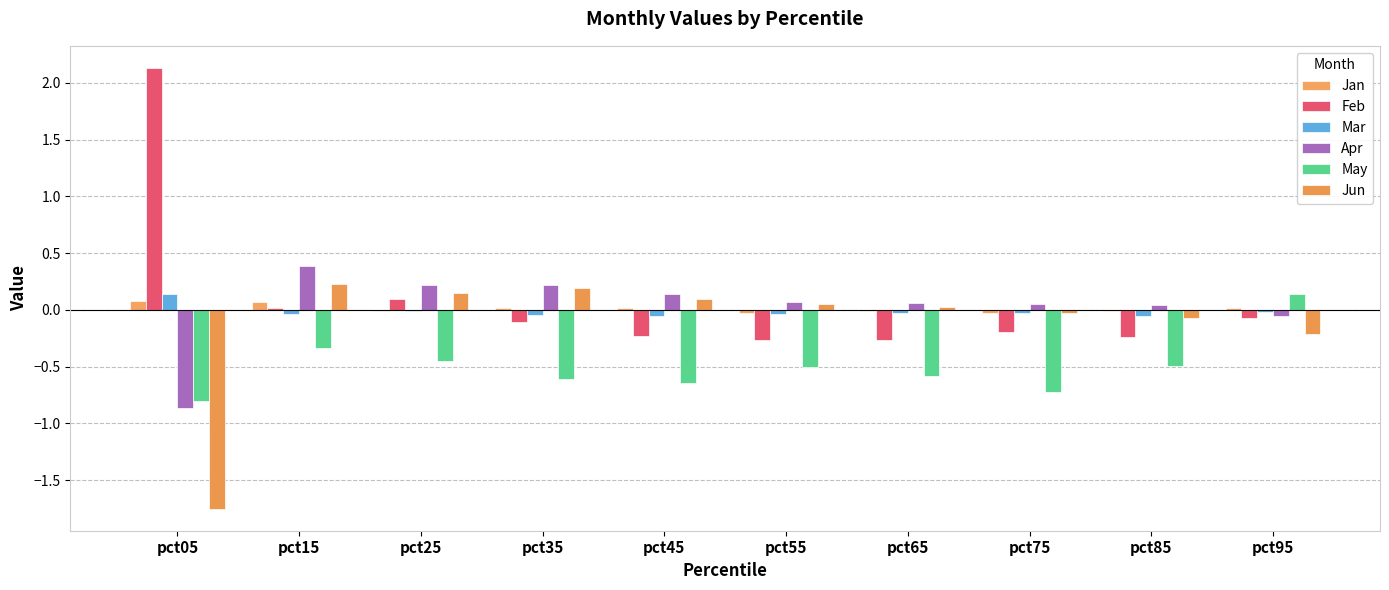

What is the highest value of the Apr series?

0.4